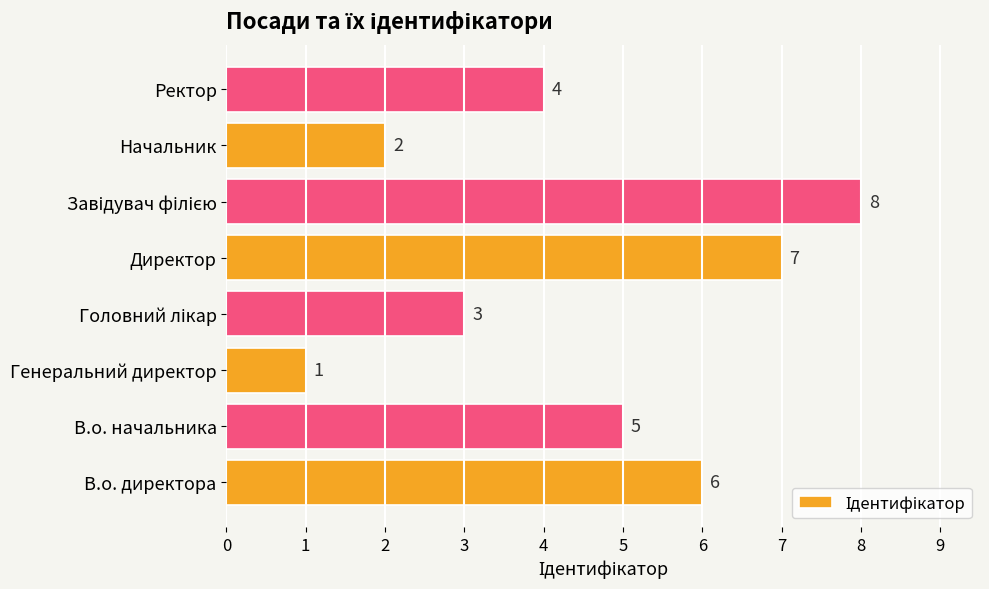

Reading bottom to top, what are all the values shown in this chart?

6	5	1	3	7	8	2	4